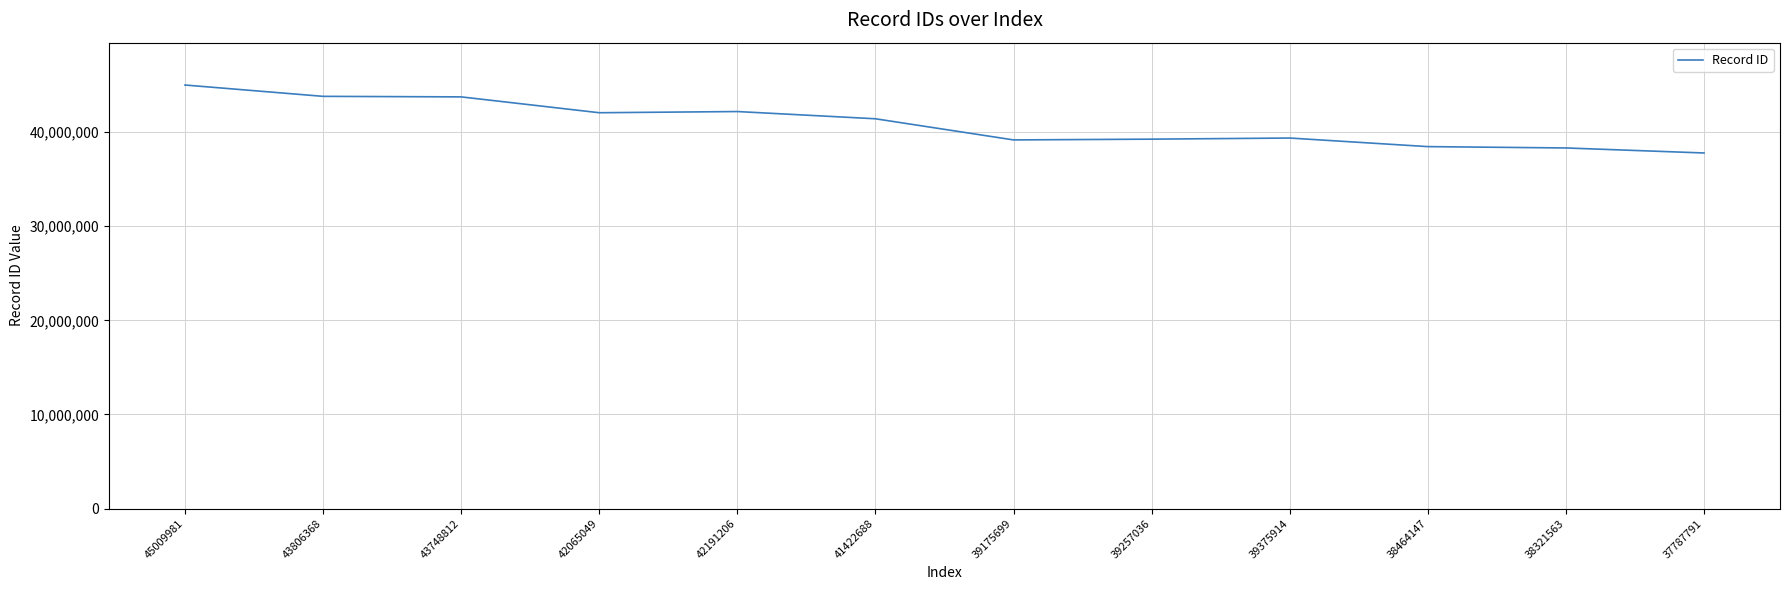

What is the sum of the values at 39175699 and 39375914?

78551613